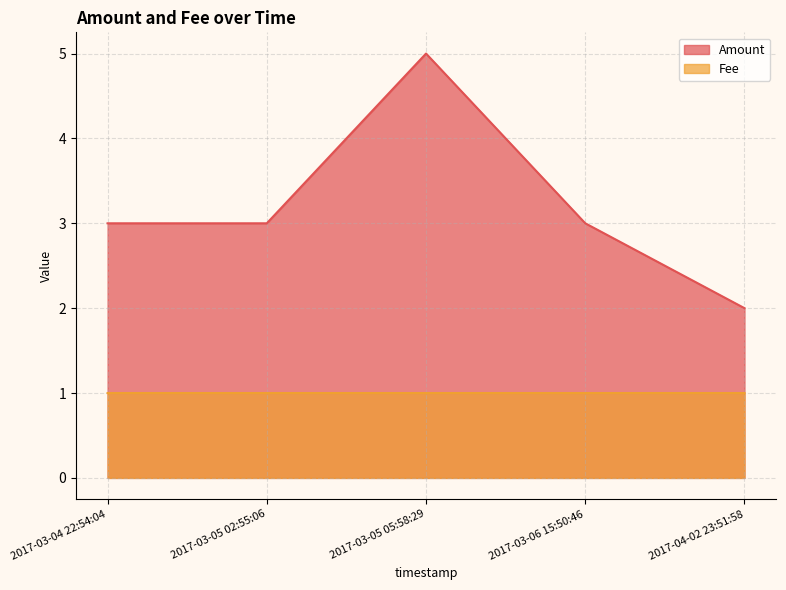

Which series has the largest total across all categories?

Amount